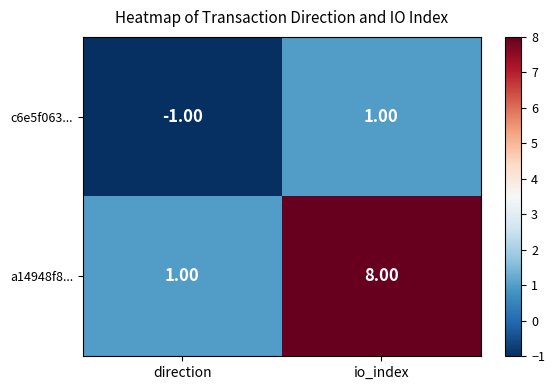

How many data points in a14948f8... are less than 8?

1